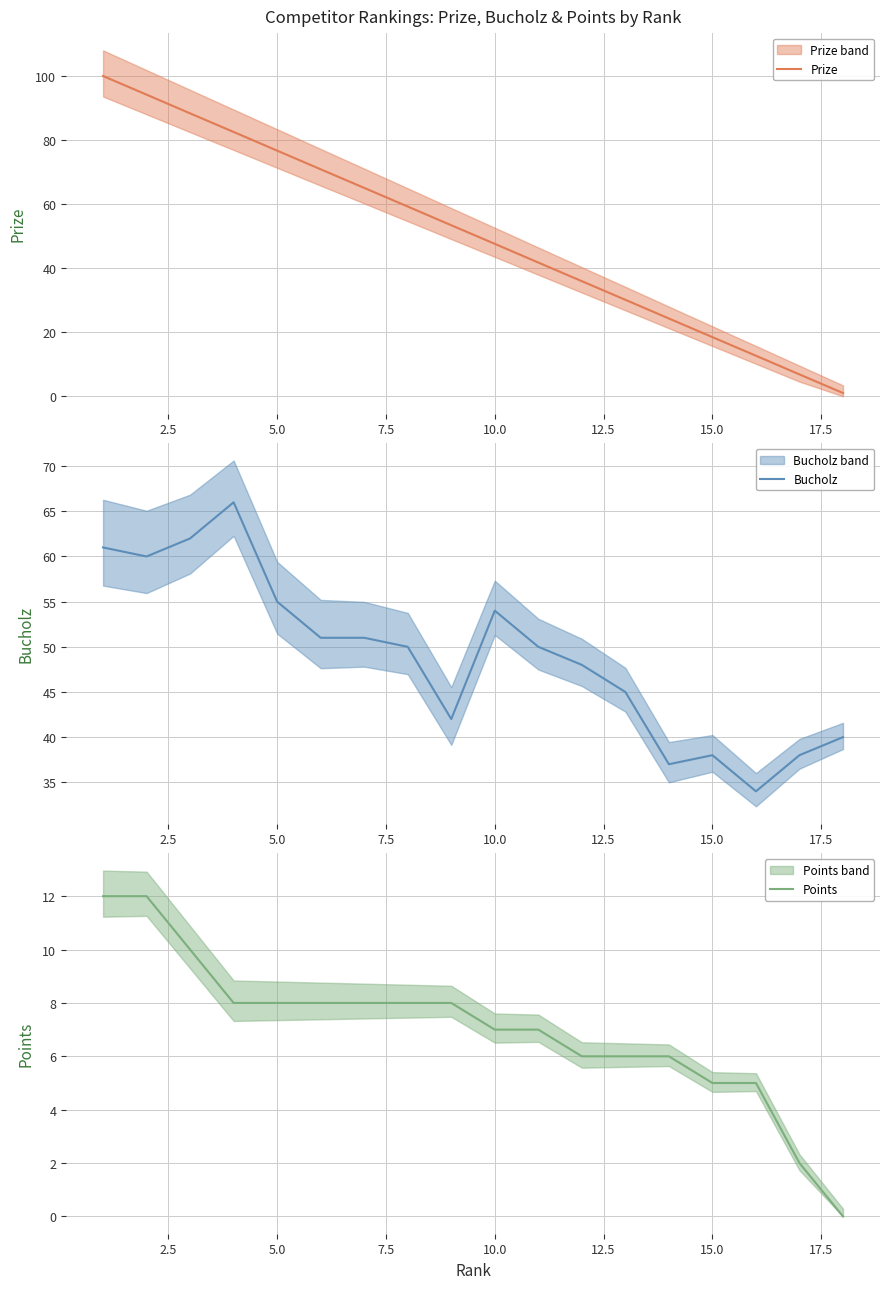

The Prize series shows 32.3 at 10.0. True or false?

False